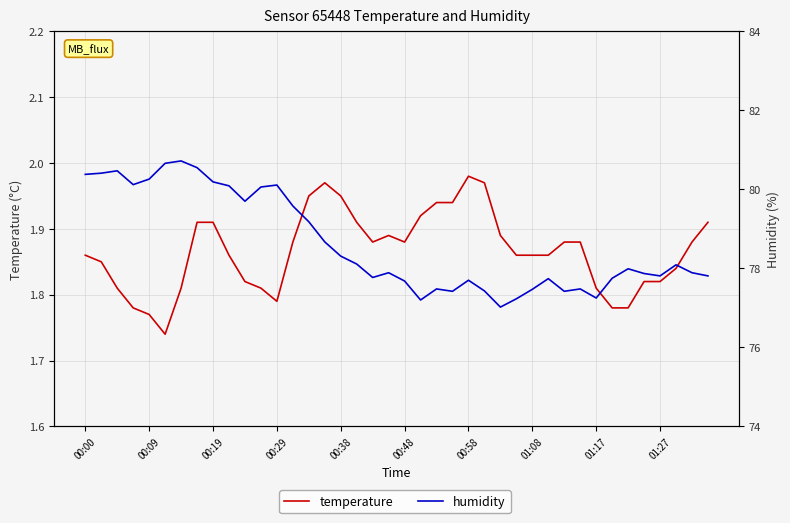

How many lines are shown in the chart?

2